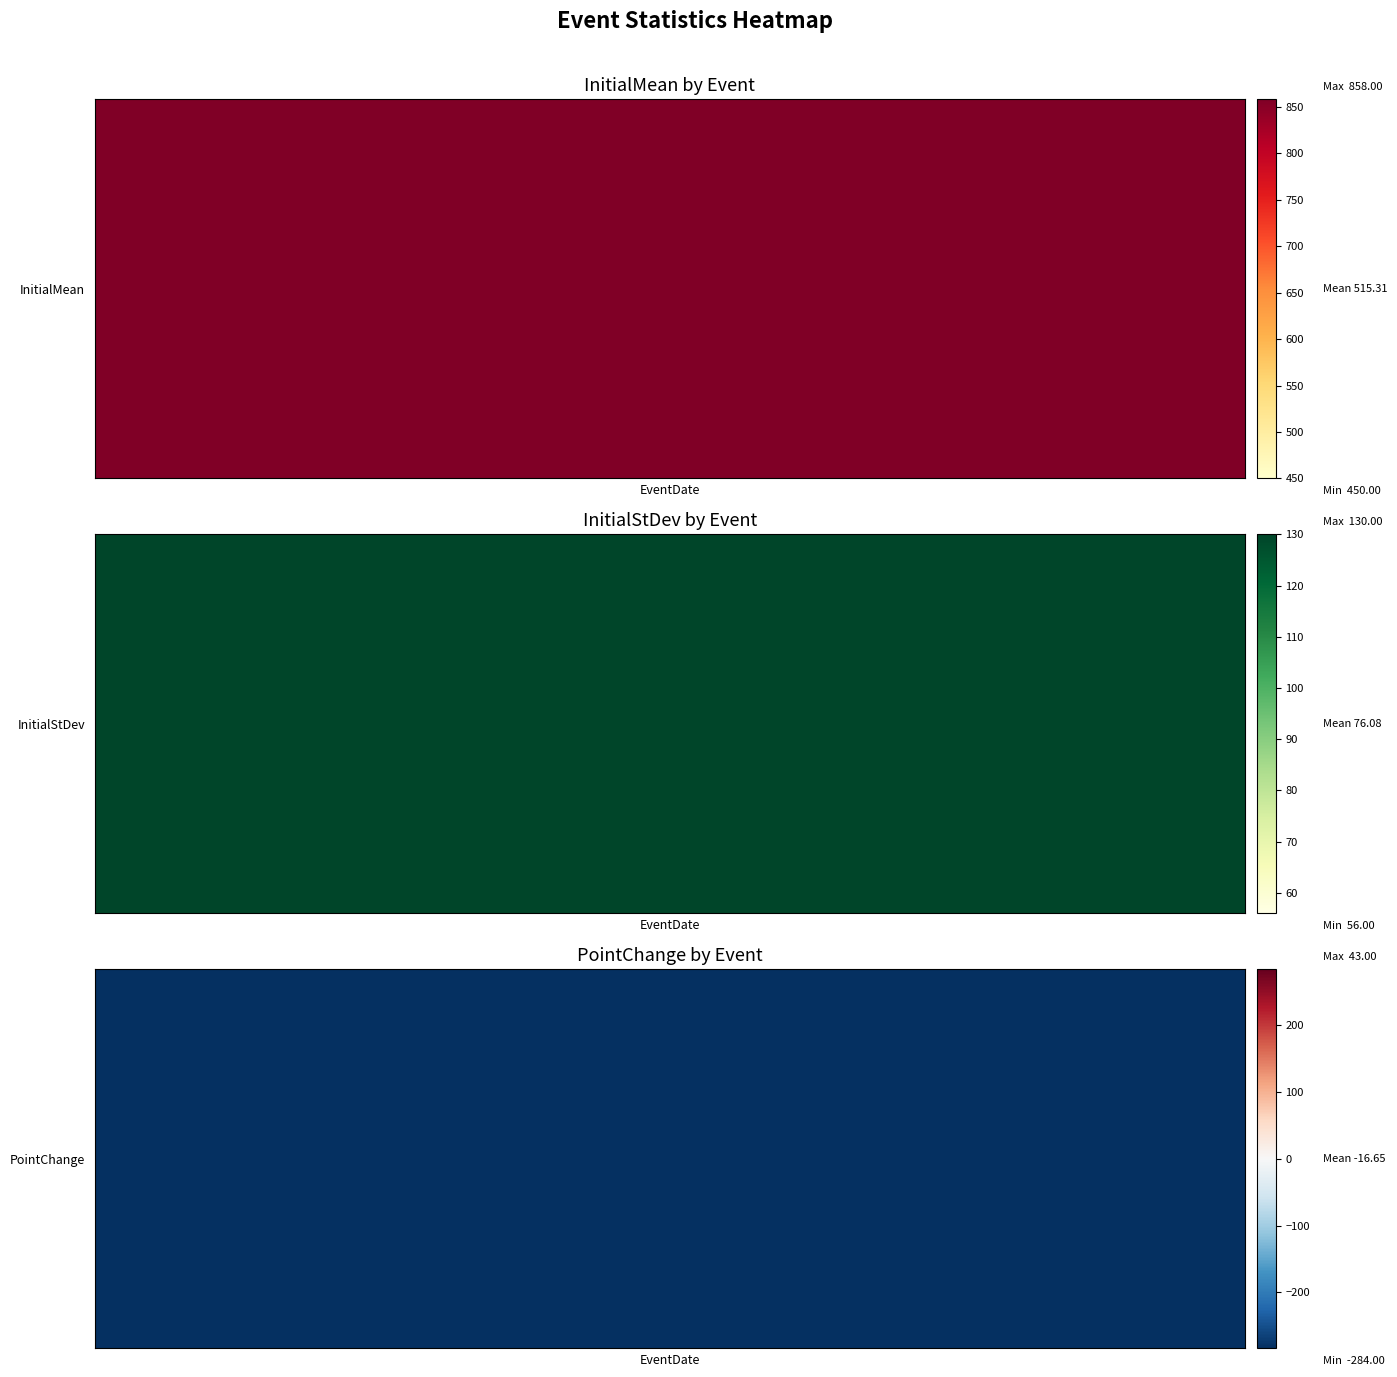

What is the smallest value displayed?

-284